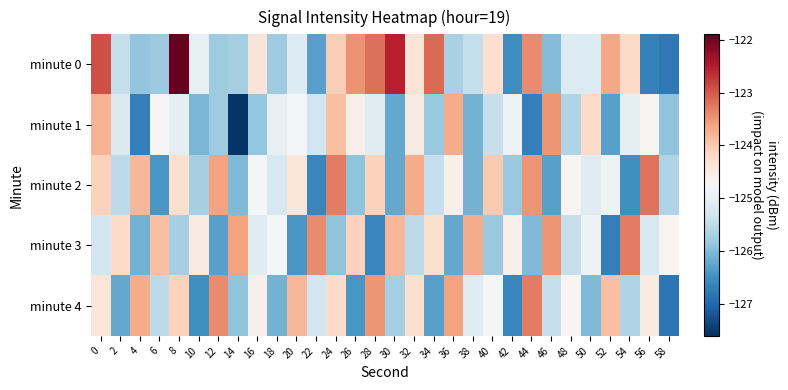

Reading left to right, list all the values displayed in this chart.

minute 0: 0=-122.9	2=-125.4	4=-125.9	6=-125.8	8=-121.9	10=-125.0	12=-125.8	14=-125.7	16=-124.4	18=-125.8	20=-125.1	22=-126.3	24=-124.1	26=-123.5	28=-123.2	30=-122.5	32=-124.4	34=-123.1	36=-125.7	38=-125.4	40=-124.3	42=-126.5	44=-123.4	46=-126.0	48=-125.2	50=-125.1	52=-123.6	54=-124.2	56=-126.7	58=-126.8
minute 1: 0=-123.8	2=-125.2	4=-126.7	6=-124.7	8=-125.0	10=-126.1	12=-125.8	14=-127.5	16=-125.8	18=-125.0	20=-124.8	22=-125.3	24=-123.9	26=-124.6	28=-125.1	30=-126.2	32=-124.5	34=-125.8	36=-123.7	38=-126.1	40=-125.4	42=-124.9	44=-126.7	46=-123.5	48=-125.6	50=-124.2	52=-126.3	54=-125.0	56=-124.7	58=-125.9
minute 2: 0=-124.1	2=-125.5	4=-123.8	6=-126.4	8=-124.3	10=-125.7	12=-123.6	14=-126.0	16=-124.8	18=-125.2	20=-124.4	22=-126.6	24=-123.3	26=-125.9	28=-124.1	30=-126.2	32=-123.7	34=-125.4	36=-124.6	38=-126.1	40=-124.0	42=-125.8	44=-123.5	46=-126.3	48=-124.7	50=-125.1	52=-124.9	54=-126.5	56=-123.2	58=-125.6
minute 3: 0=-125.3	2=-124.2	4=-126.1	6=-123.9	8=-125.7	10=-124.5	12=-126.3	14=-123.6	16=-125.1	18=-124.8	20=-126.4	22=-123.4	24=-125.9	26=-124.1	28=-126.6	30=-123.8	32=-125.5	34=-124.3	36=-126.2	38=-123.7	40=-125.8	42=-124.6	44=-126.0	46=-123.5	48=-125.4	50=-124.9	52=-126.7	54=-123.3	56=-125.2	58=-124.7
minute 4: 0=-124.4	2=-126.2	4=-123.7	6=-125.5	8=-124.1	10=-126.5	12=-123.4	14=-125.9	16=-124.6	18=-126.1	20=-123.8	22=-125.3	24=-124.2	26=-126.4	28=-123.5	30=-125.7	32=-124.3	34=-126.3	36=-123.6	38=-125.1	40=-124.8	42=-126.6	44=-123.3	46=-125.4	48=-124.7	50=-126.0	52=-123.9	54=-125.6	56=-124.5	58=-126.8